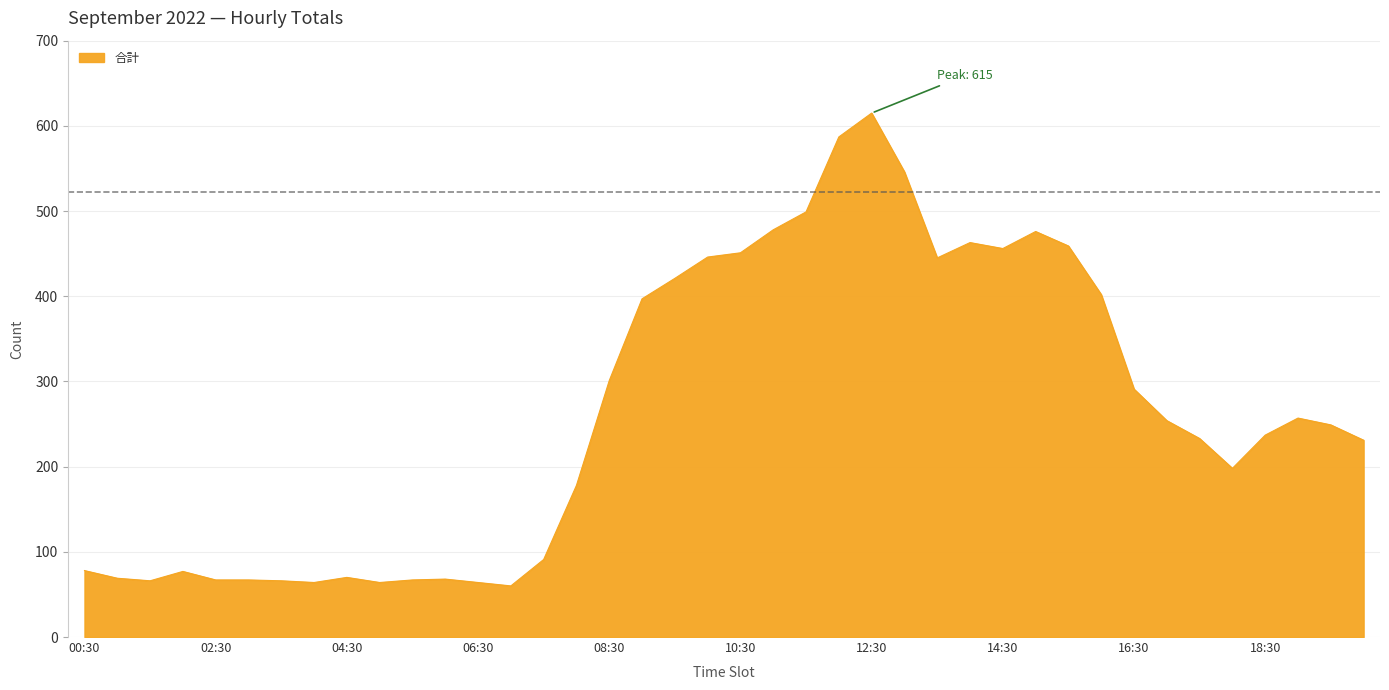

What is the difference between the maximum and minimum values?

555